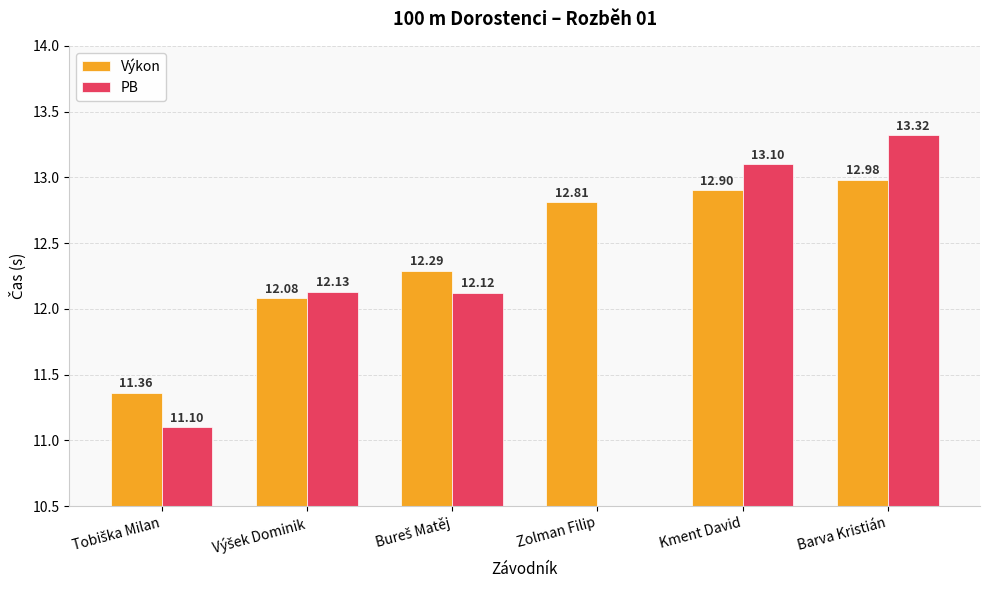

What is the label of the 5th bar from the left?

Kment David